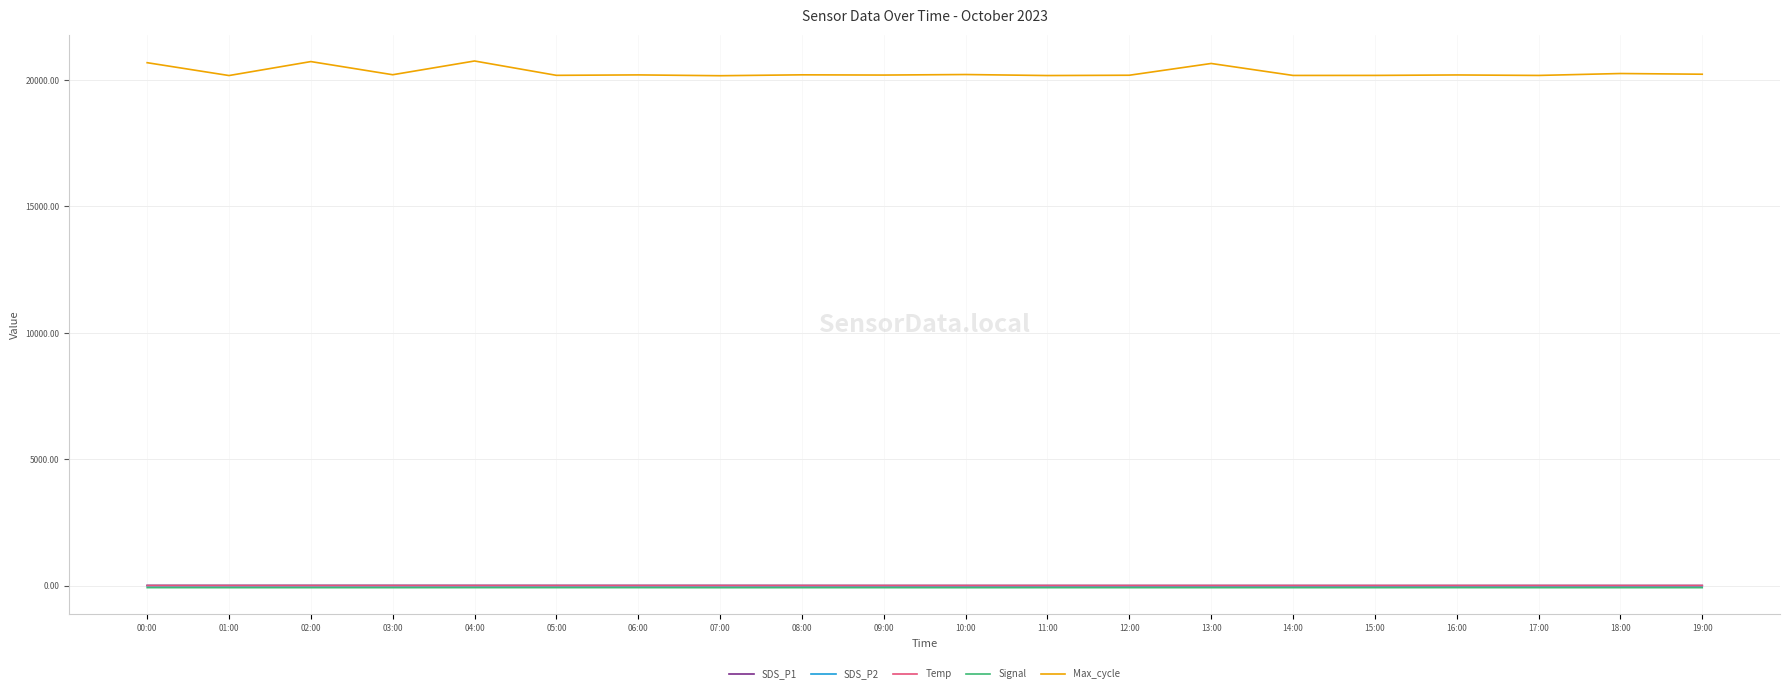

True or false: Temp has a value of 11.5 at 12:00.

True